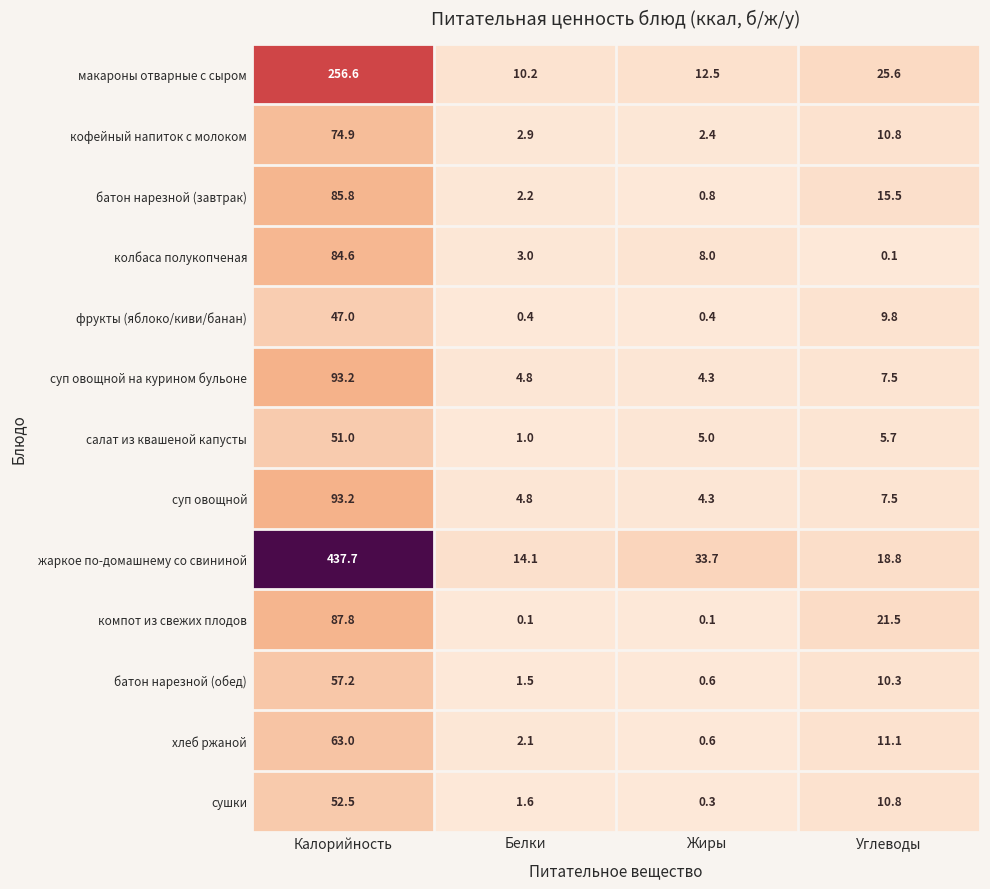

How many series are shown in this chart?

13